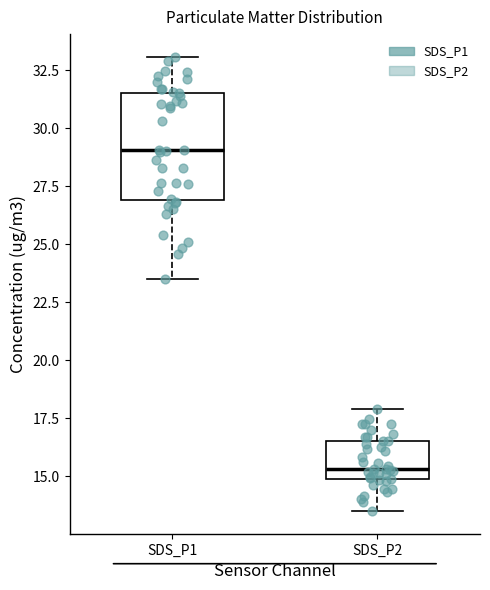

Which box is the tallest, from its lower edge to its upper edge?

SDS_P1